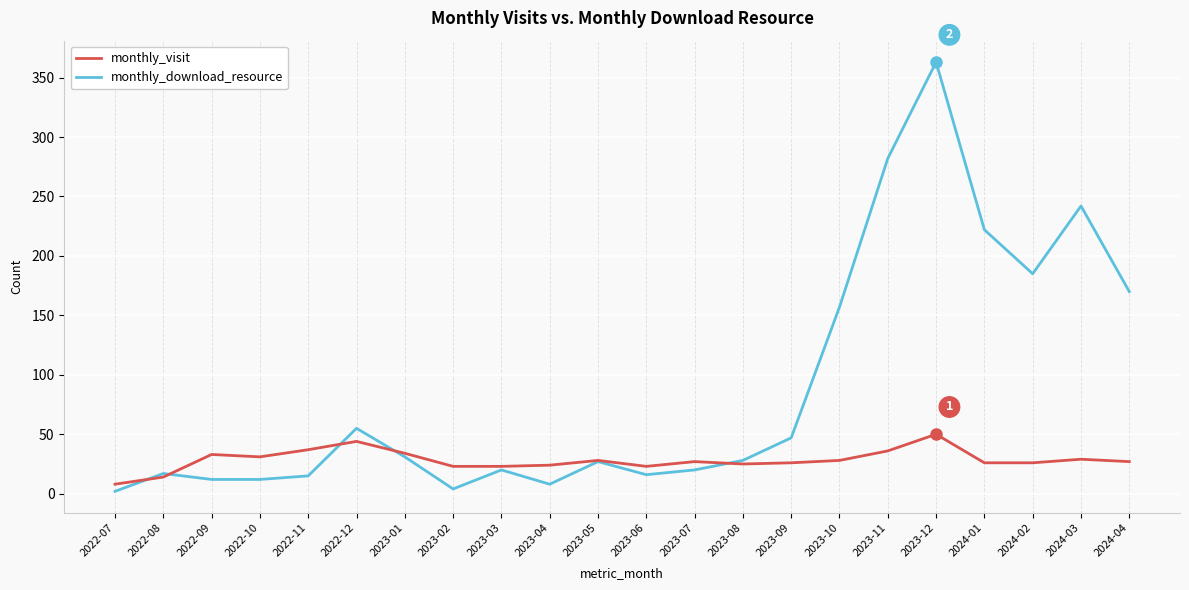

What position from the right is 2023-06?

11